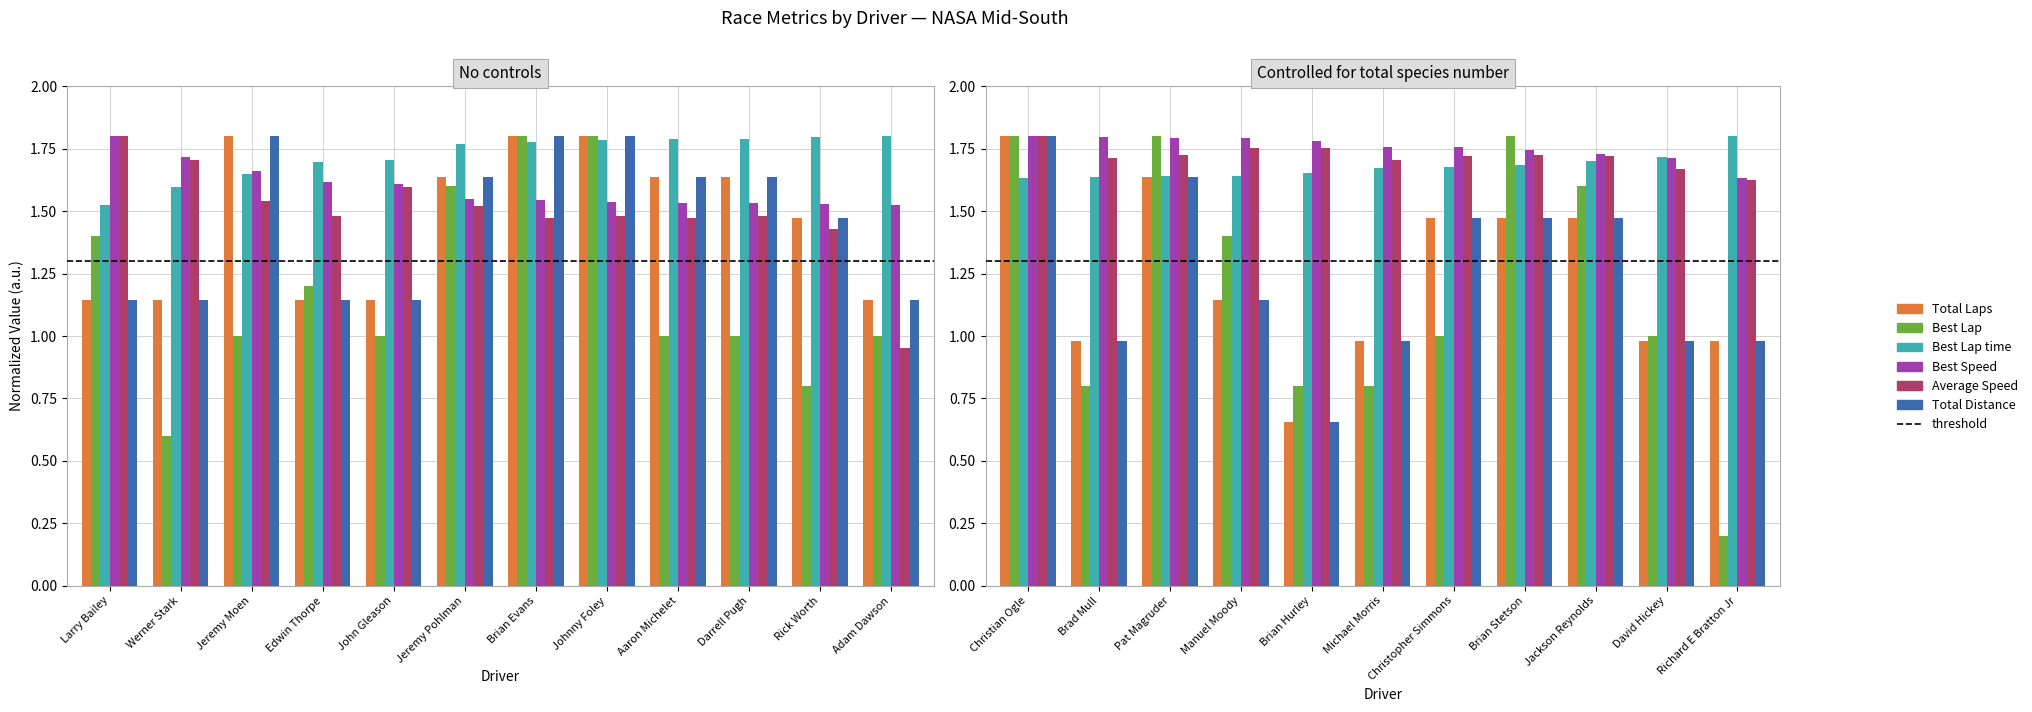

How many distinct data groups are displayed?

6